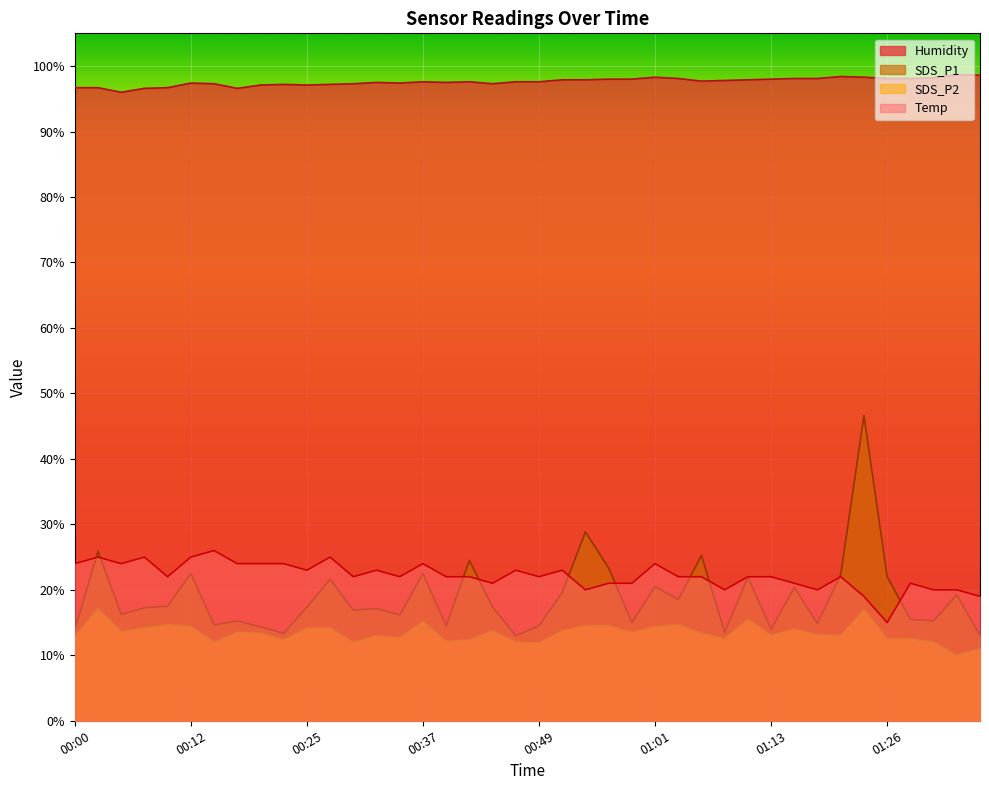

What is the lowest value of the Temp series?

15.0